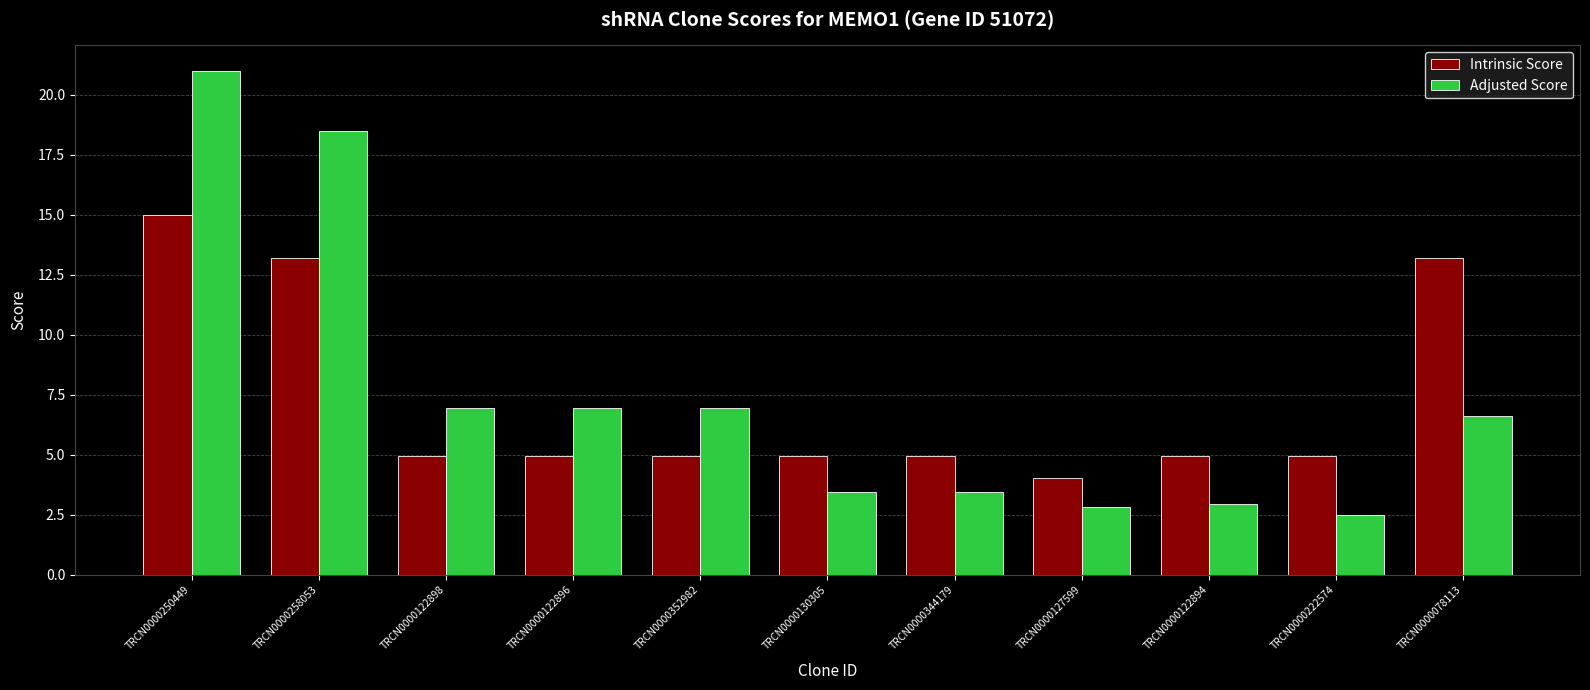

Is the value of Intrinsic Score at TRCN0000344179 greater than the value of Adjusted Score at TRCN0000127599?

Yes